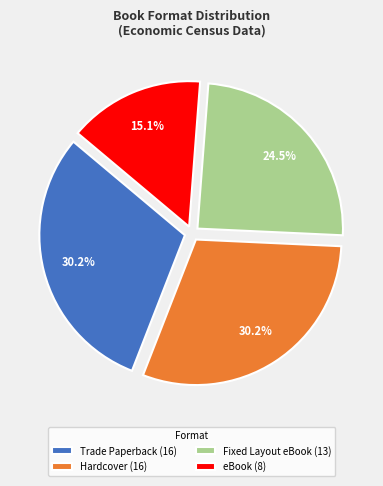

To the nearest percent, what is the average slice percentage?

25%